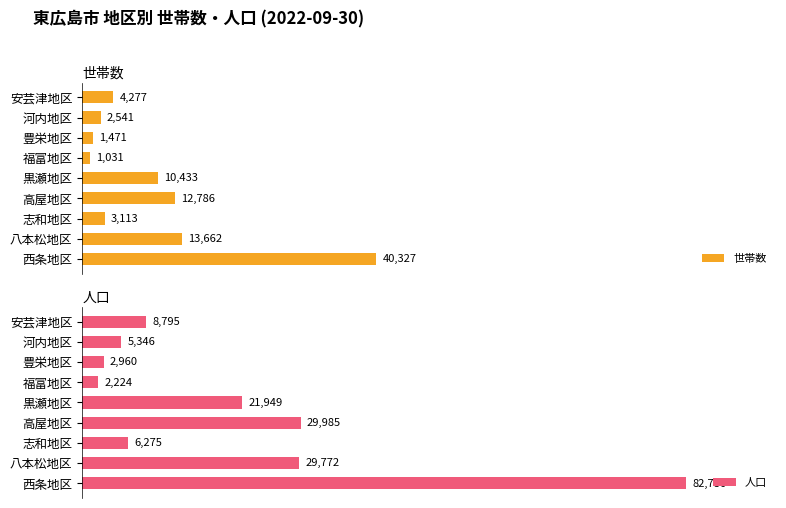

Which category has the lowest value in the 人口 series?

福富地区